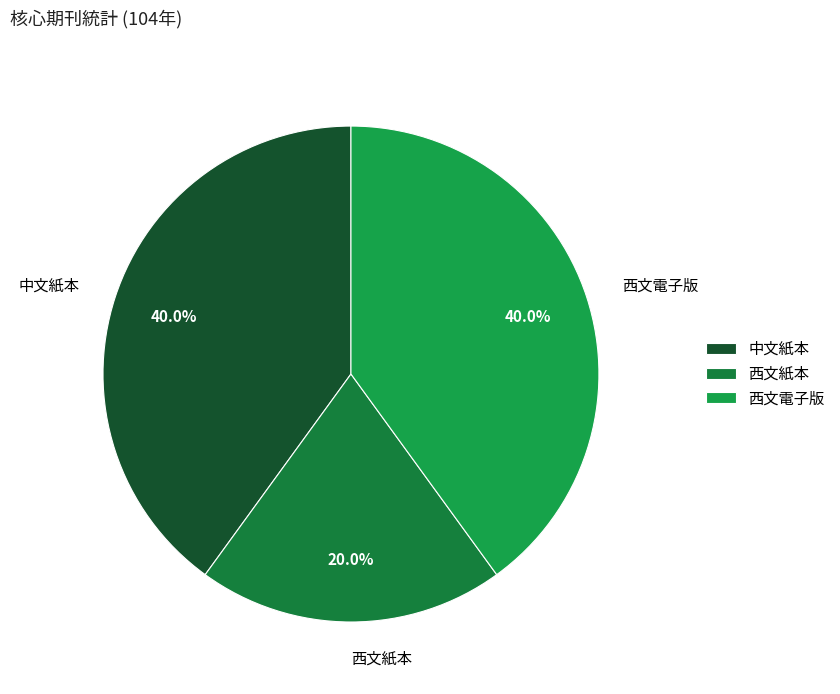

How many segments does this pie chart have?

3